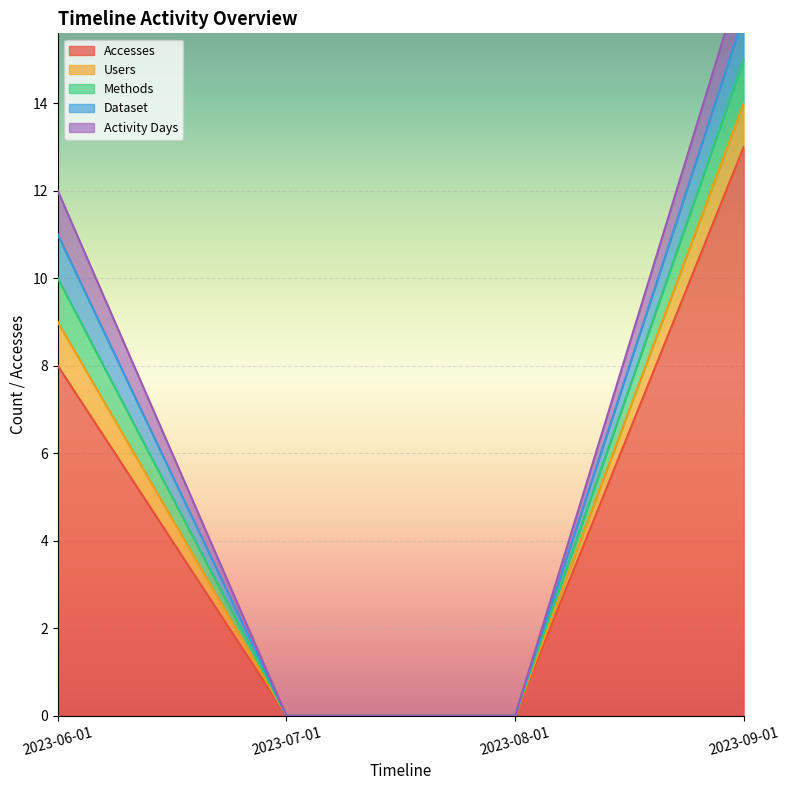

How many distinct data groups are displayed?

5